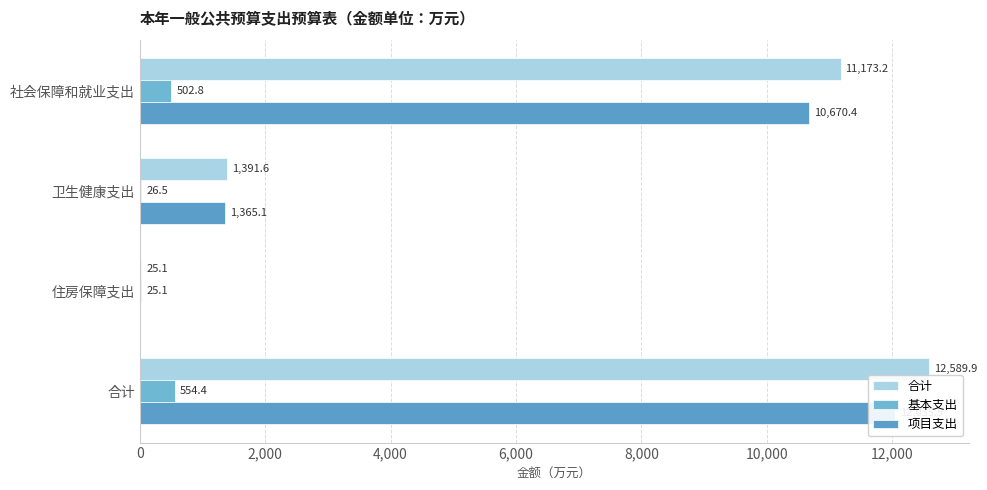

How many values in the 项目支出 series are below 10670?

2